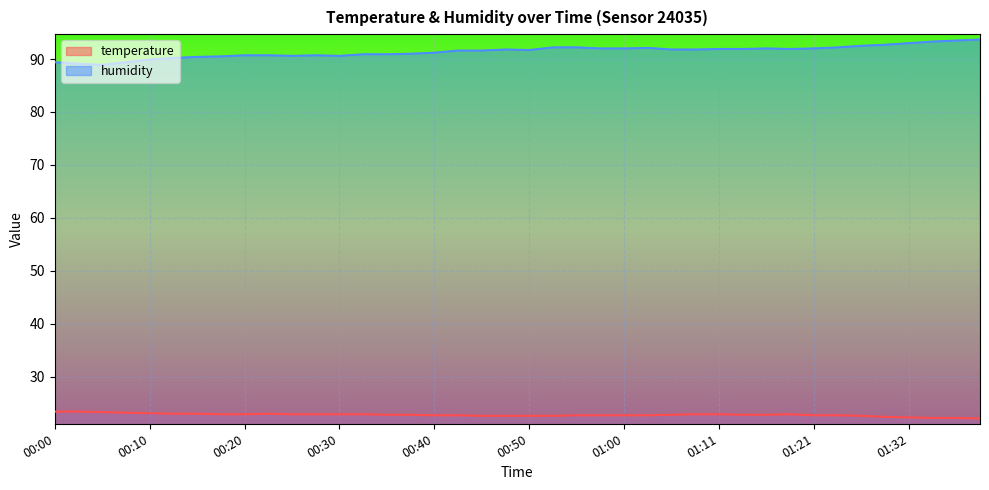

Which series changed the most between 00:08 and 00:10?

humidity